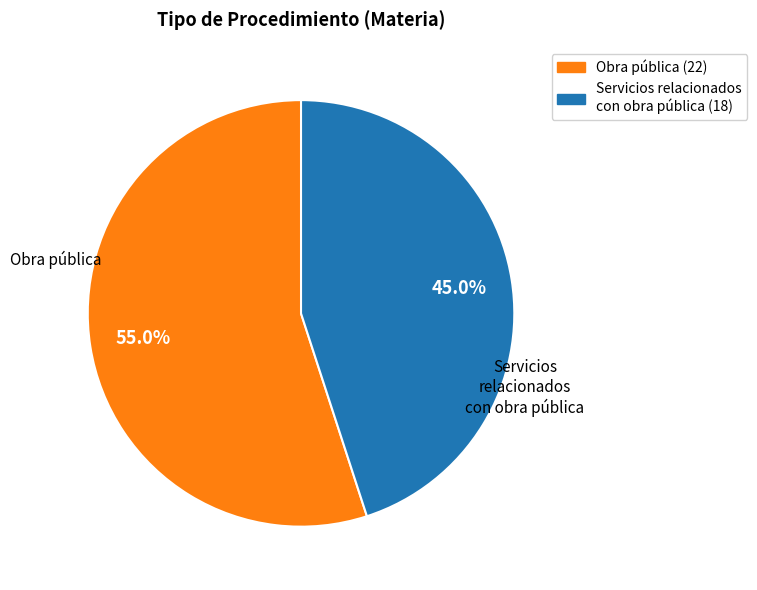

Approximately how many times larger is the value at Servicios relacionados con obra pública compared to Obra pública?

0.8